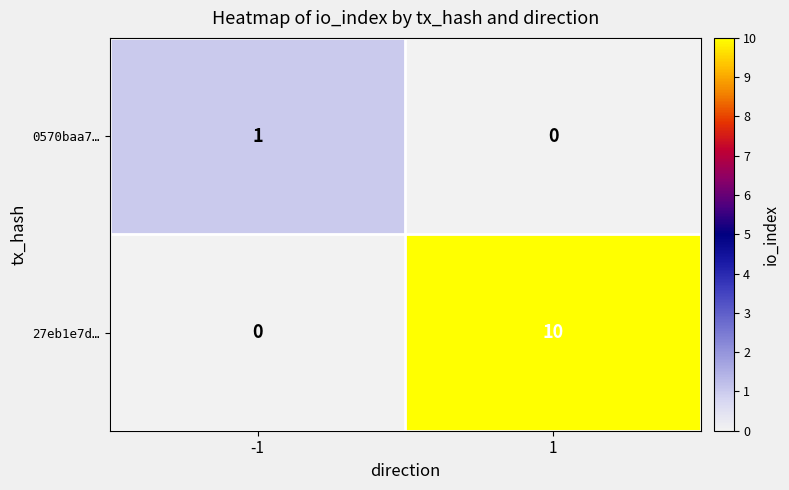

True or false: 0570baa7… has a value of 0 at 1.

True